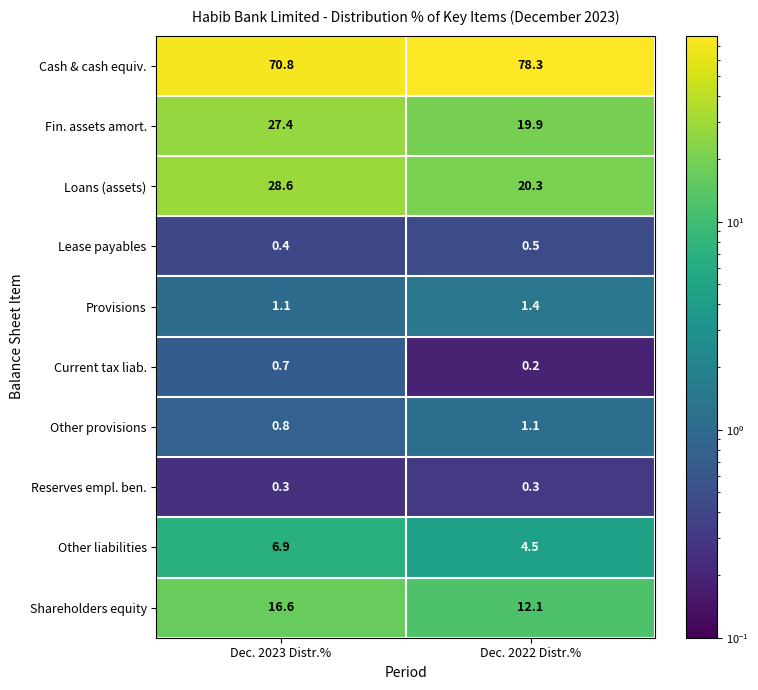

At which category does the chart reach its minimum across all series?

Dec. 2022 Distr.%